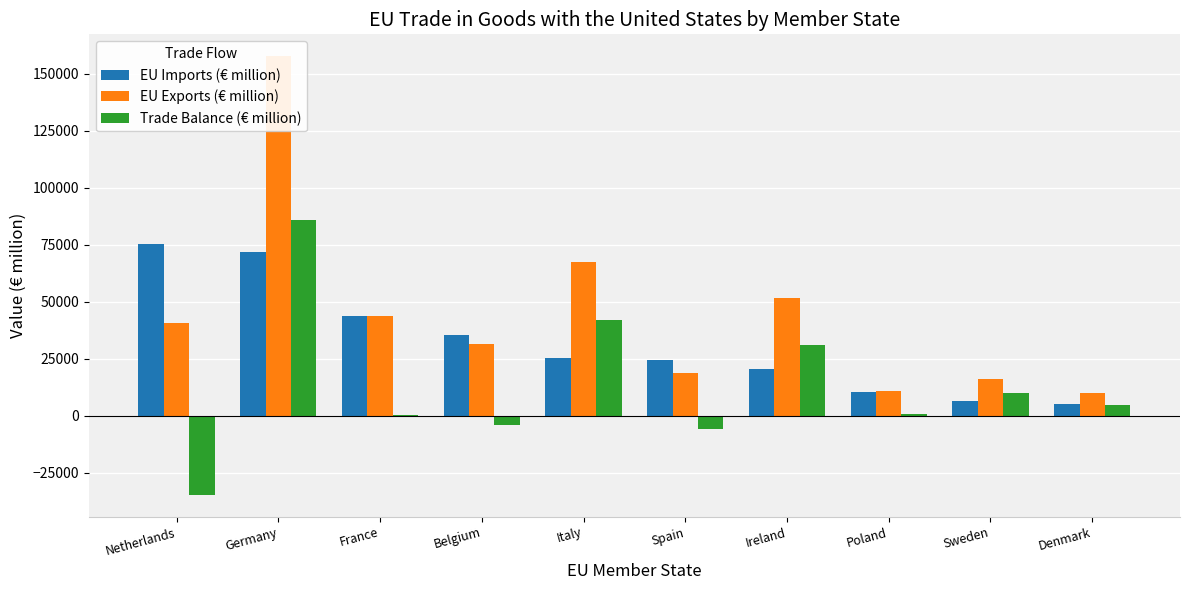

What is the difference between the second highest and second lowest values in the Trade Balance (€ million) series?

47798.3